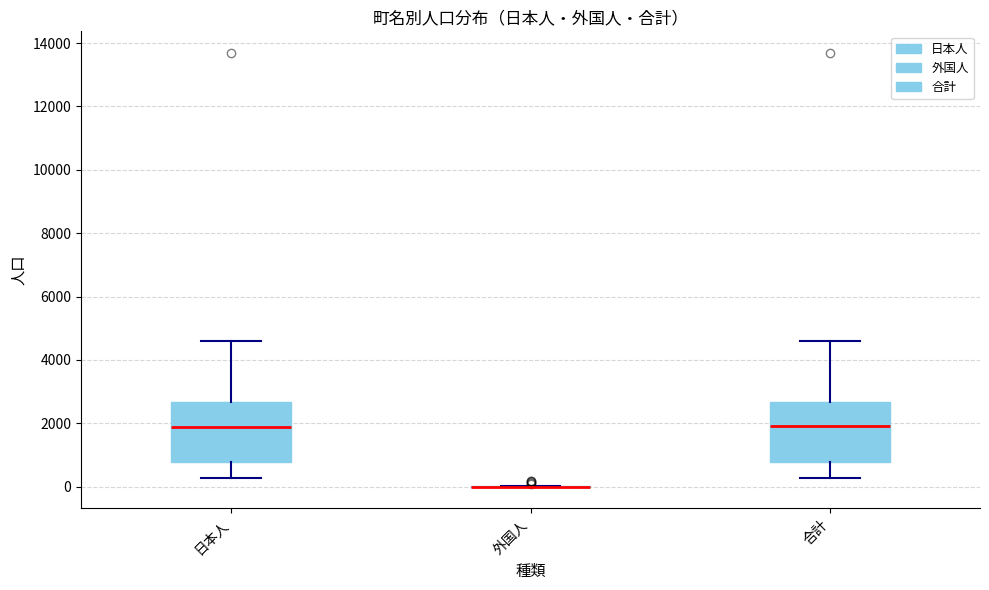

Where does the lower whisker of the box for 日本人 end on the y-axis? The values are not printed on the chart, so give them approximately, as read against the axis.

200